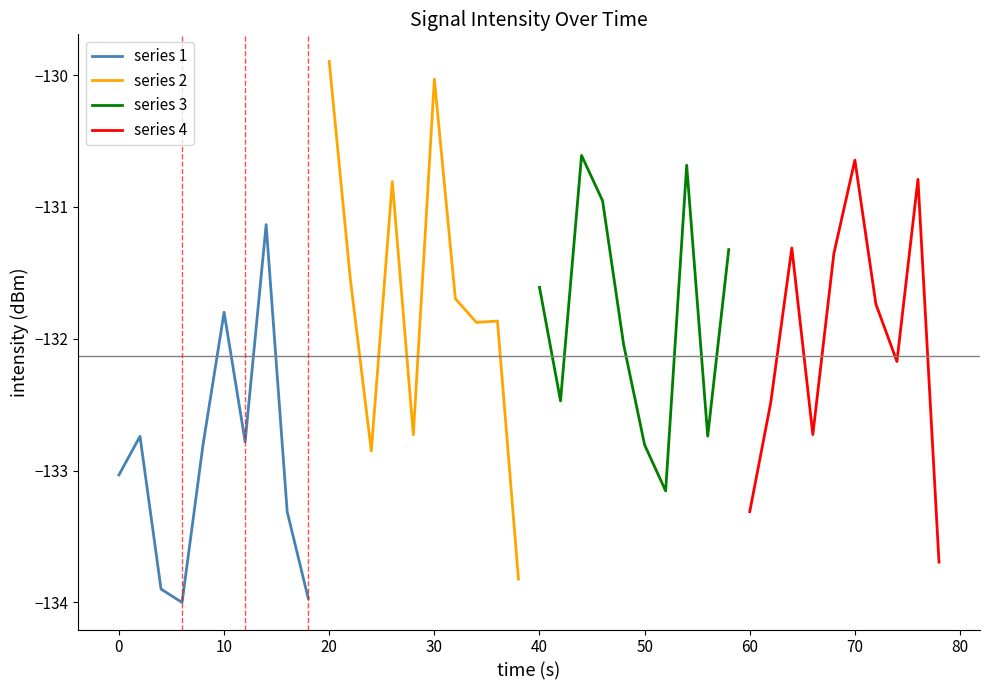

What is the highest value of the series 1 series?

-131.1